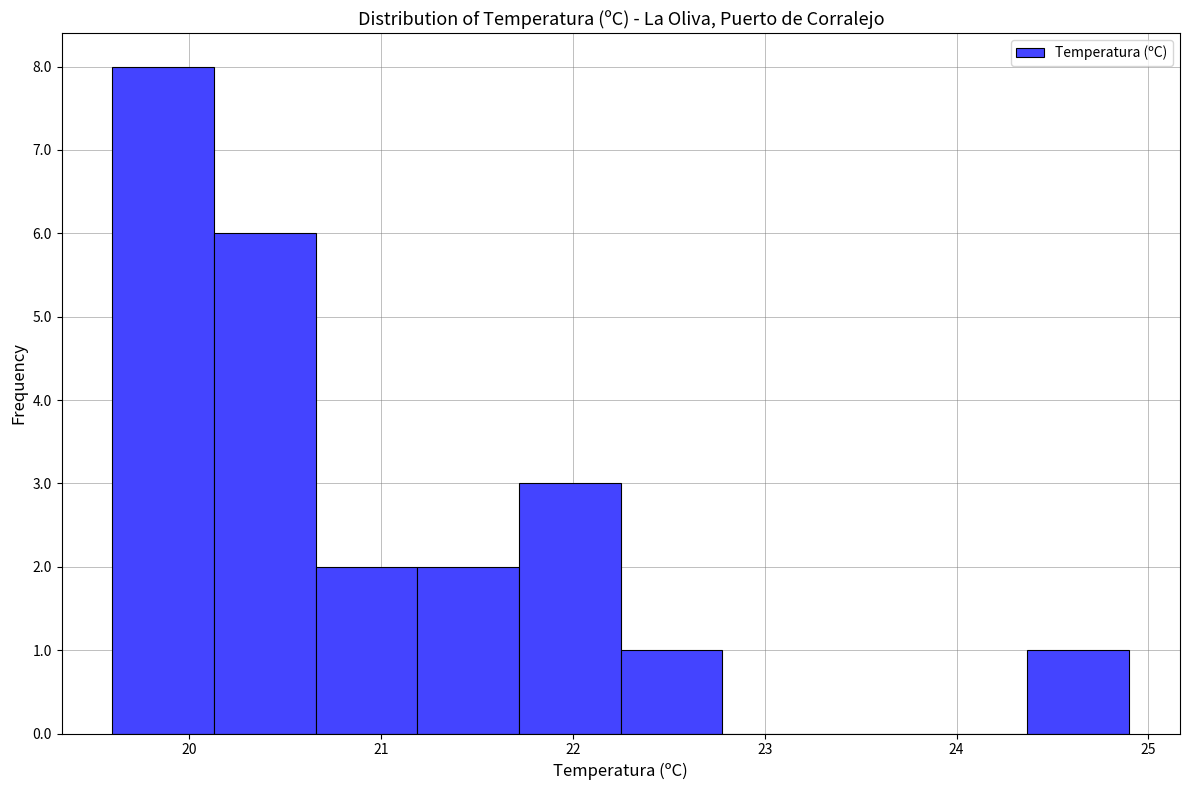

Reading left to right, list every bar in this chart as the range it spans on the x-axis followed by its height. Neither the bar edges nor the heights are printed on the chart, so give them approximately, as read against the axes.

19.60 to 20.13: 8
20.13 to 20.66: 6
20.66 to 21.19: 2
21.19 to 21.72: 2
21.72 to 22.25: 3
22.25 to 22.78: 1
22.78 to 23.31: 0
23.31 to 23.84: 0
23.84 to 24.37: 0
24.37 to 24.90: 1